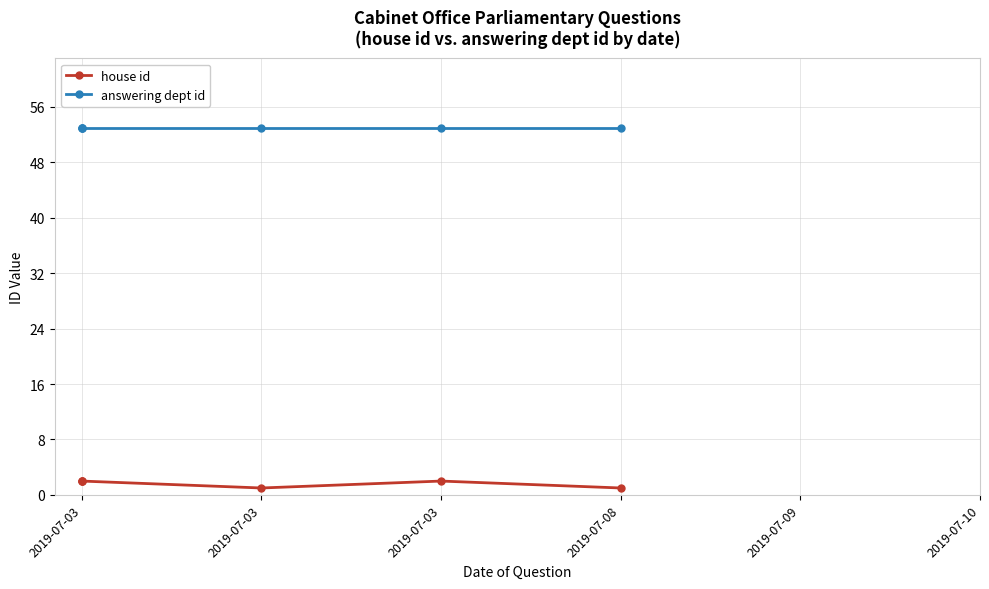

True or false: house id has a value of 0 at 2019-07-03.

False